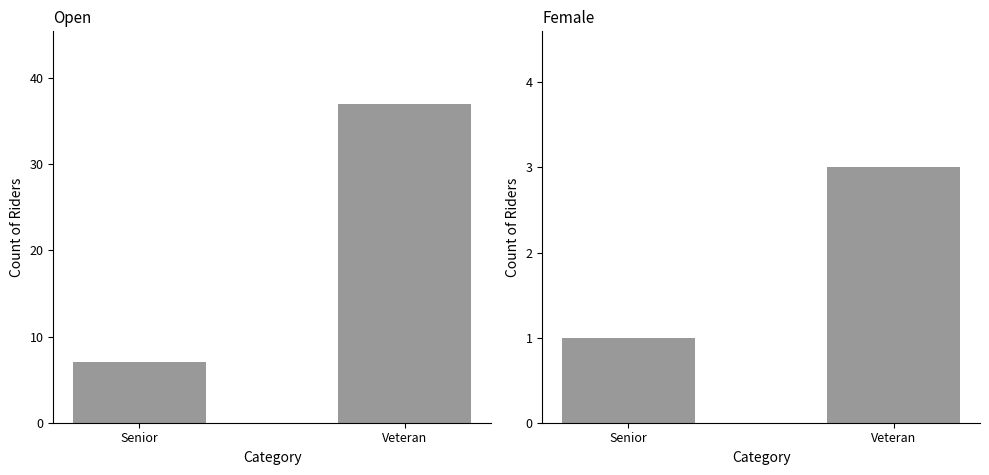

At Veteran, list the series in order from largest to smallest.

Open, Female